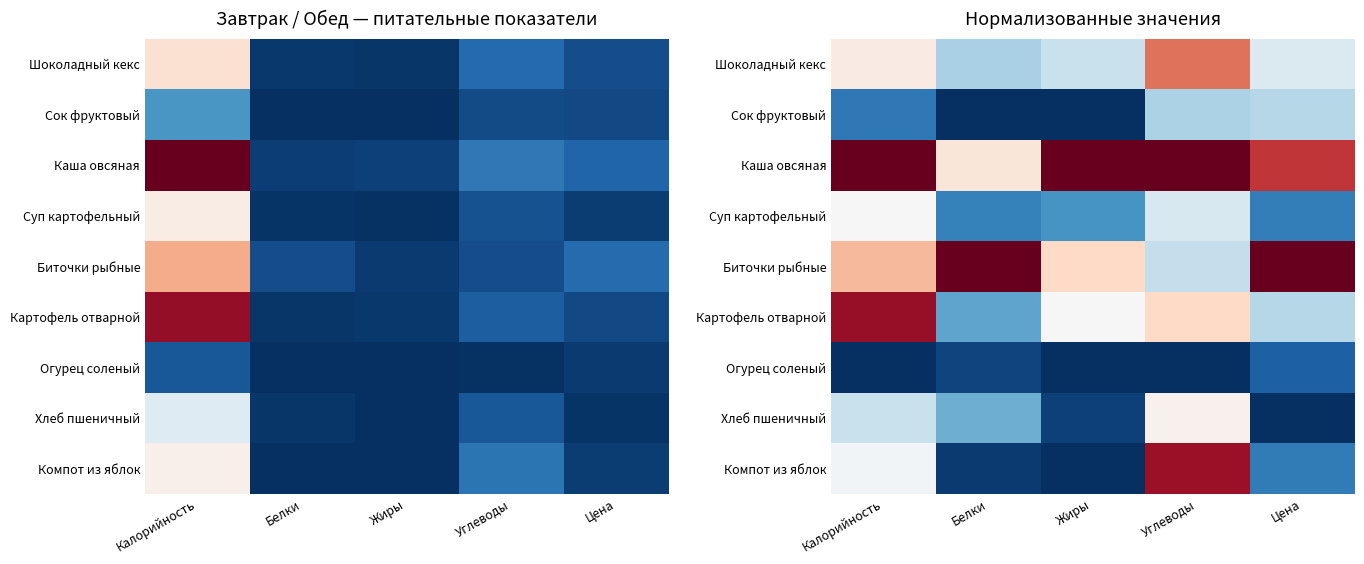

Is it true that Шоколадный кекс equals 0.3 at Белки?

True